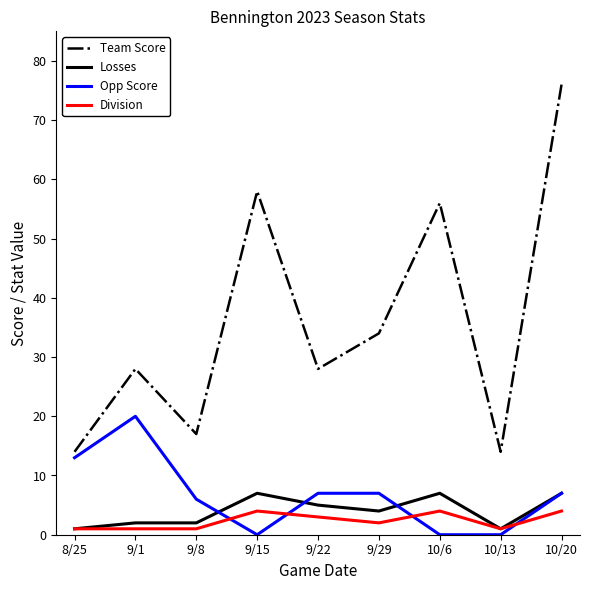

How many lines are shown in the chart?

4